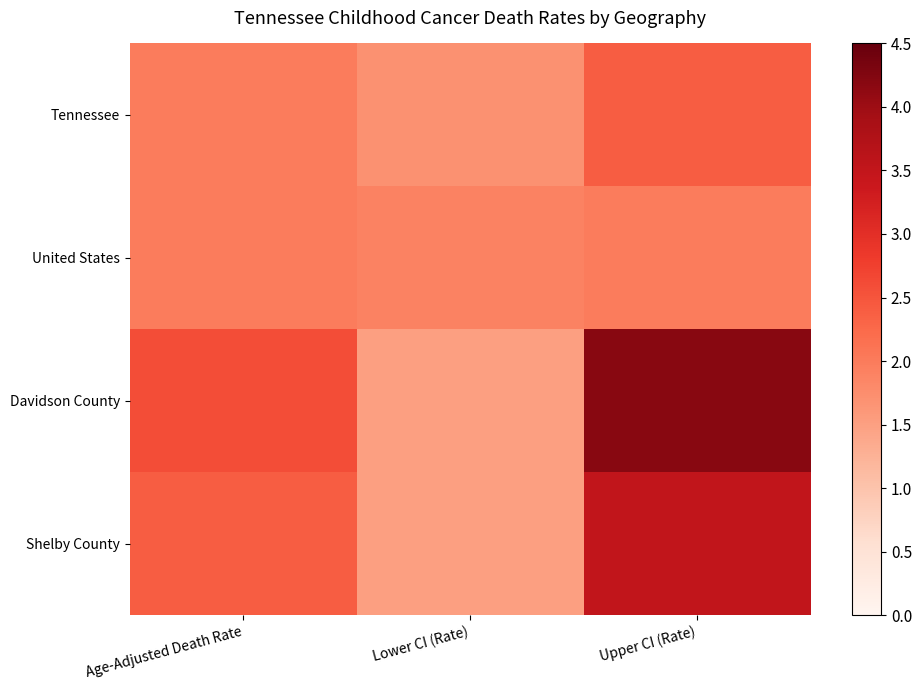

Which series changed the most between Age-Adjusted Death Rate and Upper CI (Rate)?

Davidson County